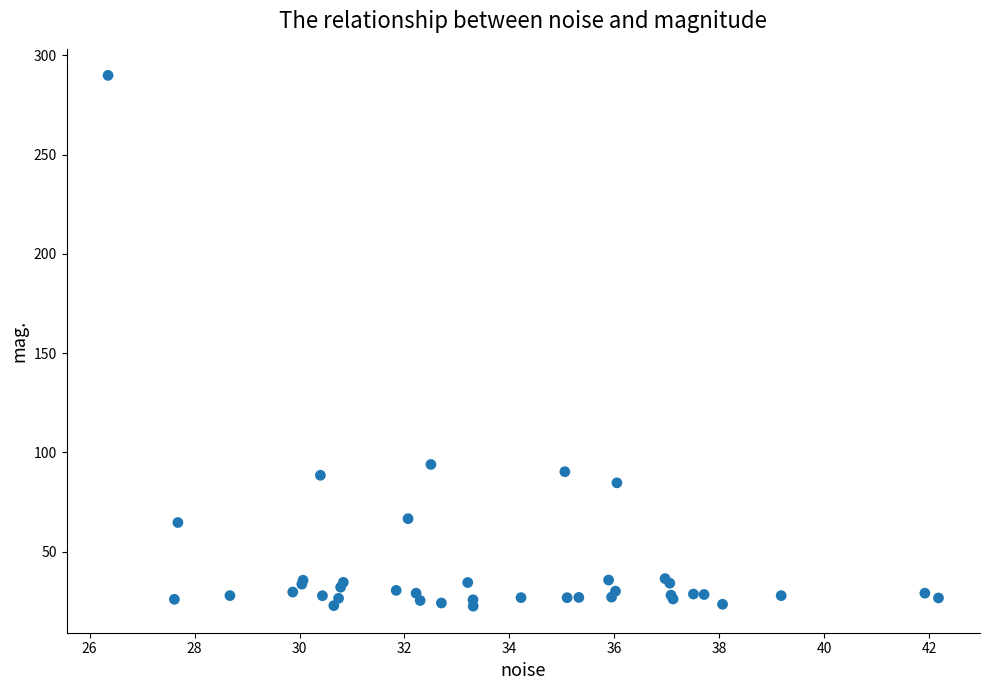

What Y value in the scatter plot is closest to 156?

93.9